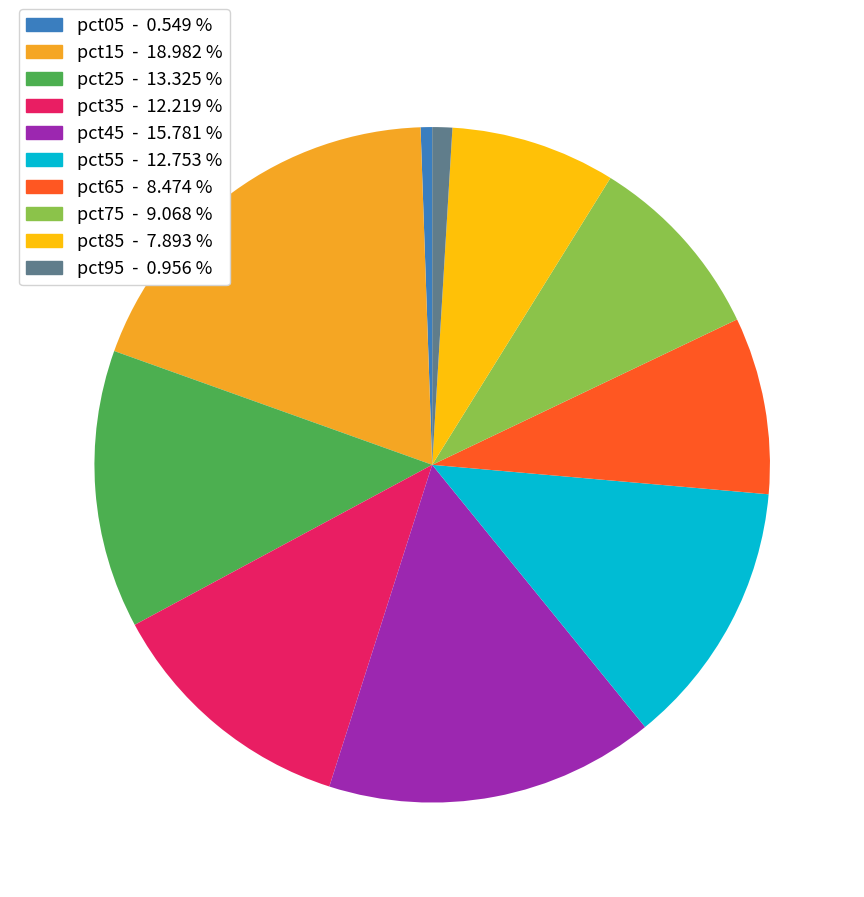

Is the sum of pct35 - 12.219 % and pct45 - 15.781 % greater than half?

No